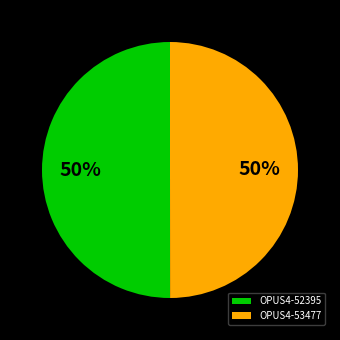

The OPUS4-52395 slice represents 50% of the pie. True or false?

True